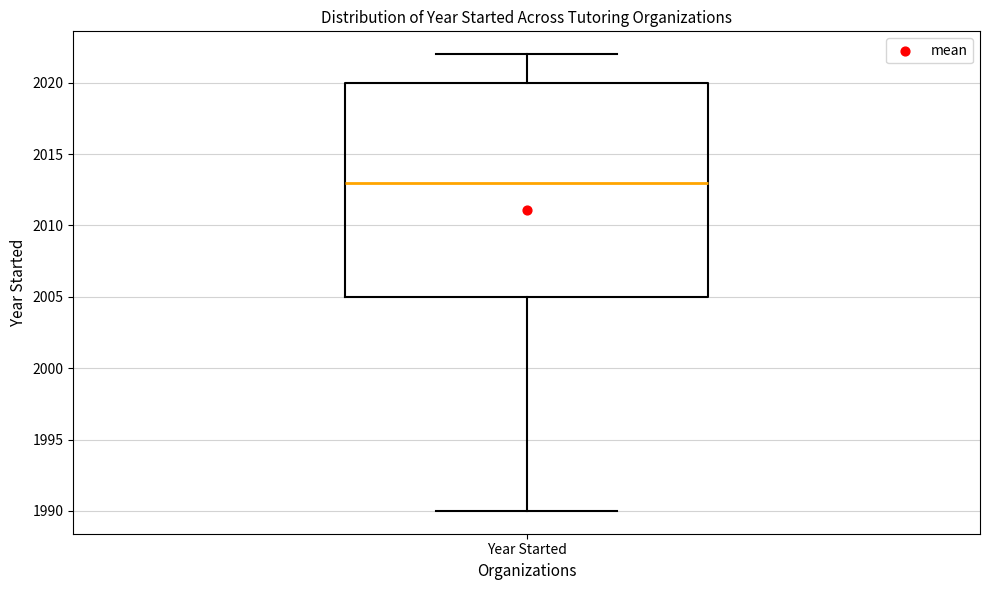

Where does the median line of the box for Year Started sit on the y-axis? The values are not printed on the chart, so give them approximately, as read against the axis.

2013